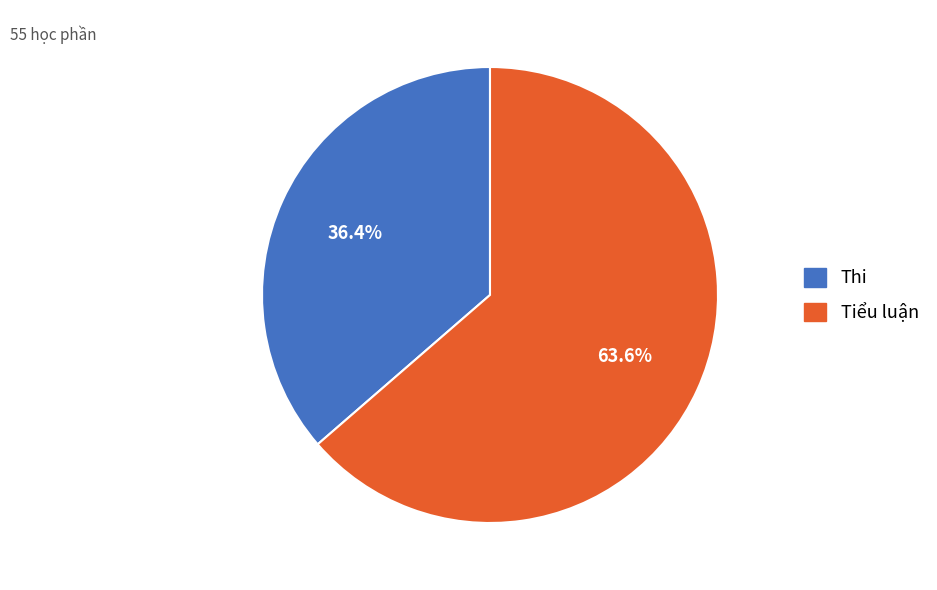

Between Tiểu luận and Thi, which is larger?

Tiểu luận